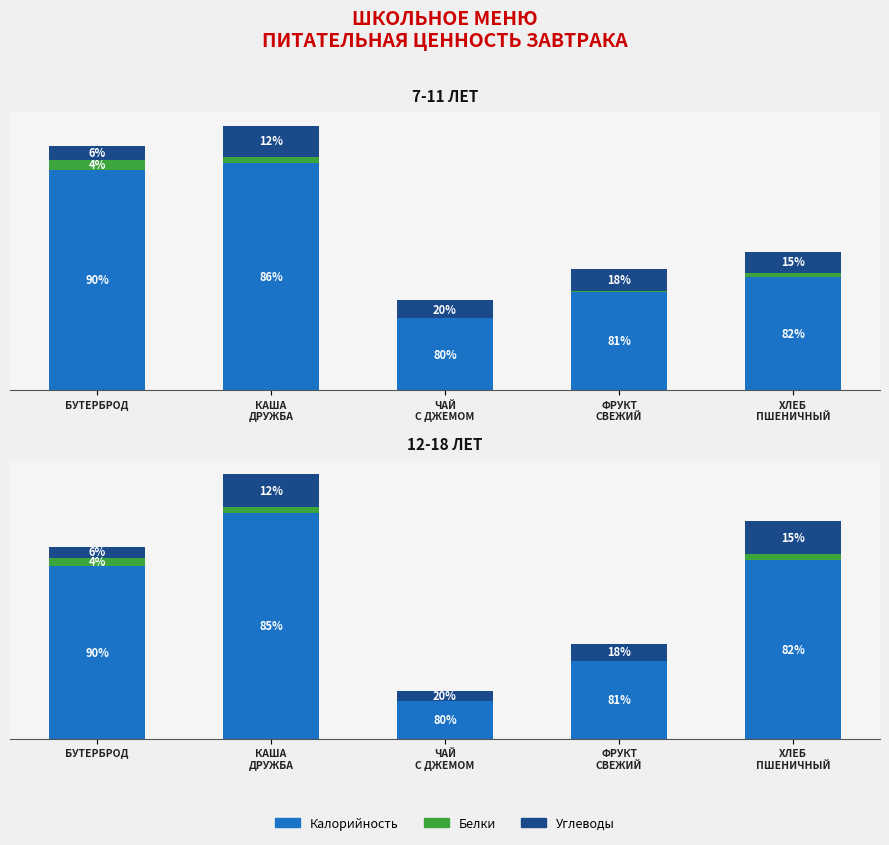

What is the value of the Калорийность bar at the 2nd from the left?

193.9